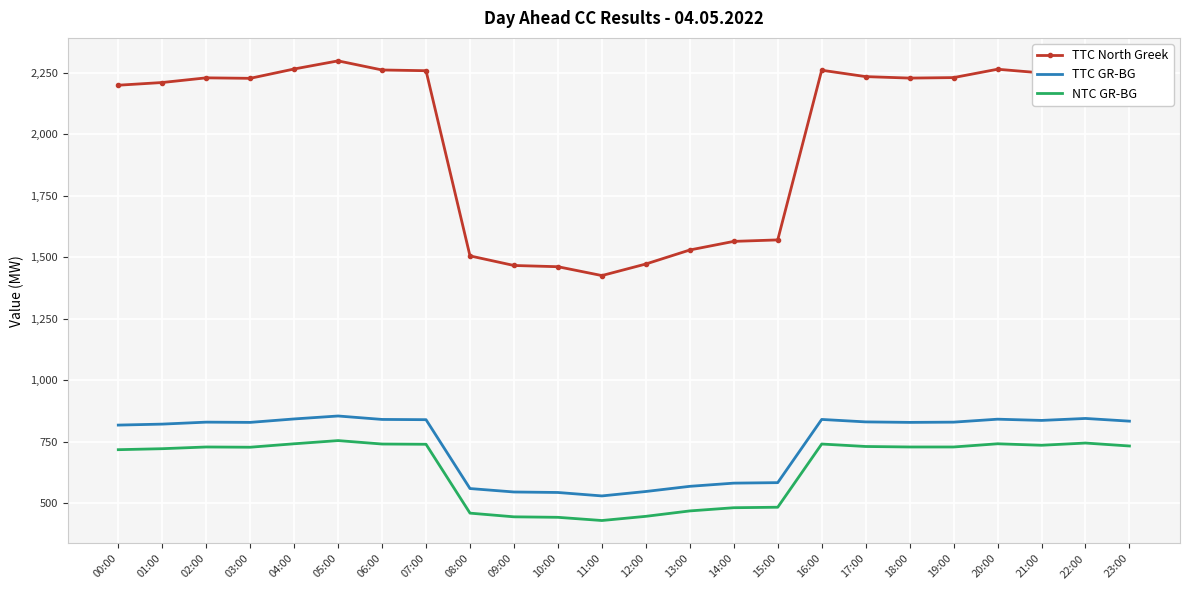

What is the total value across all series at 18:00?

3787